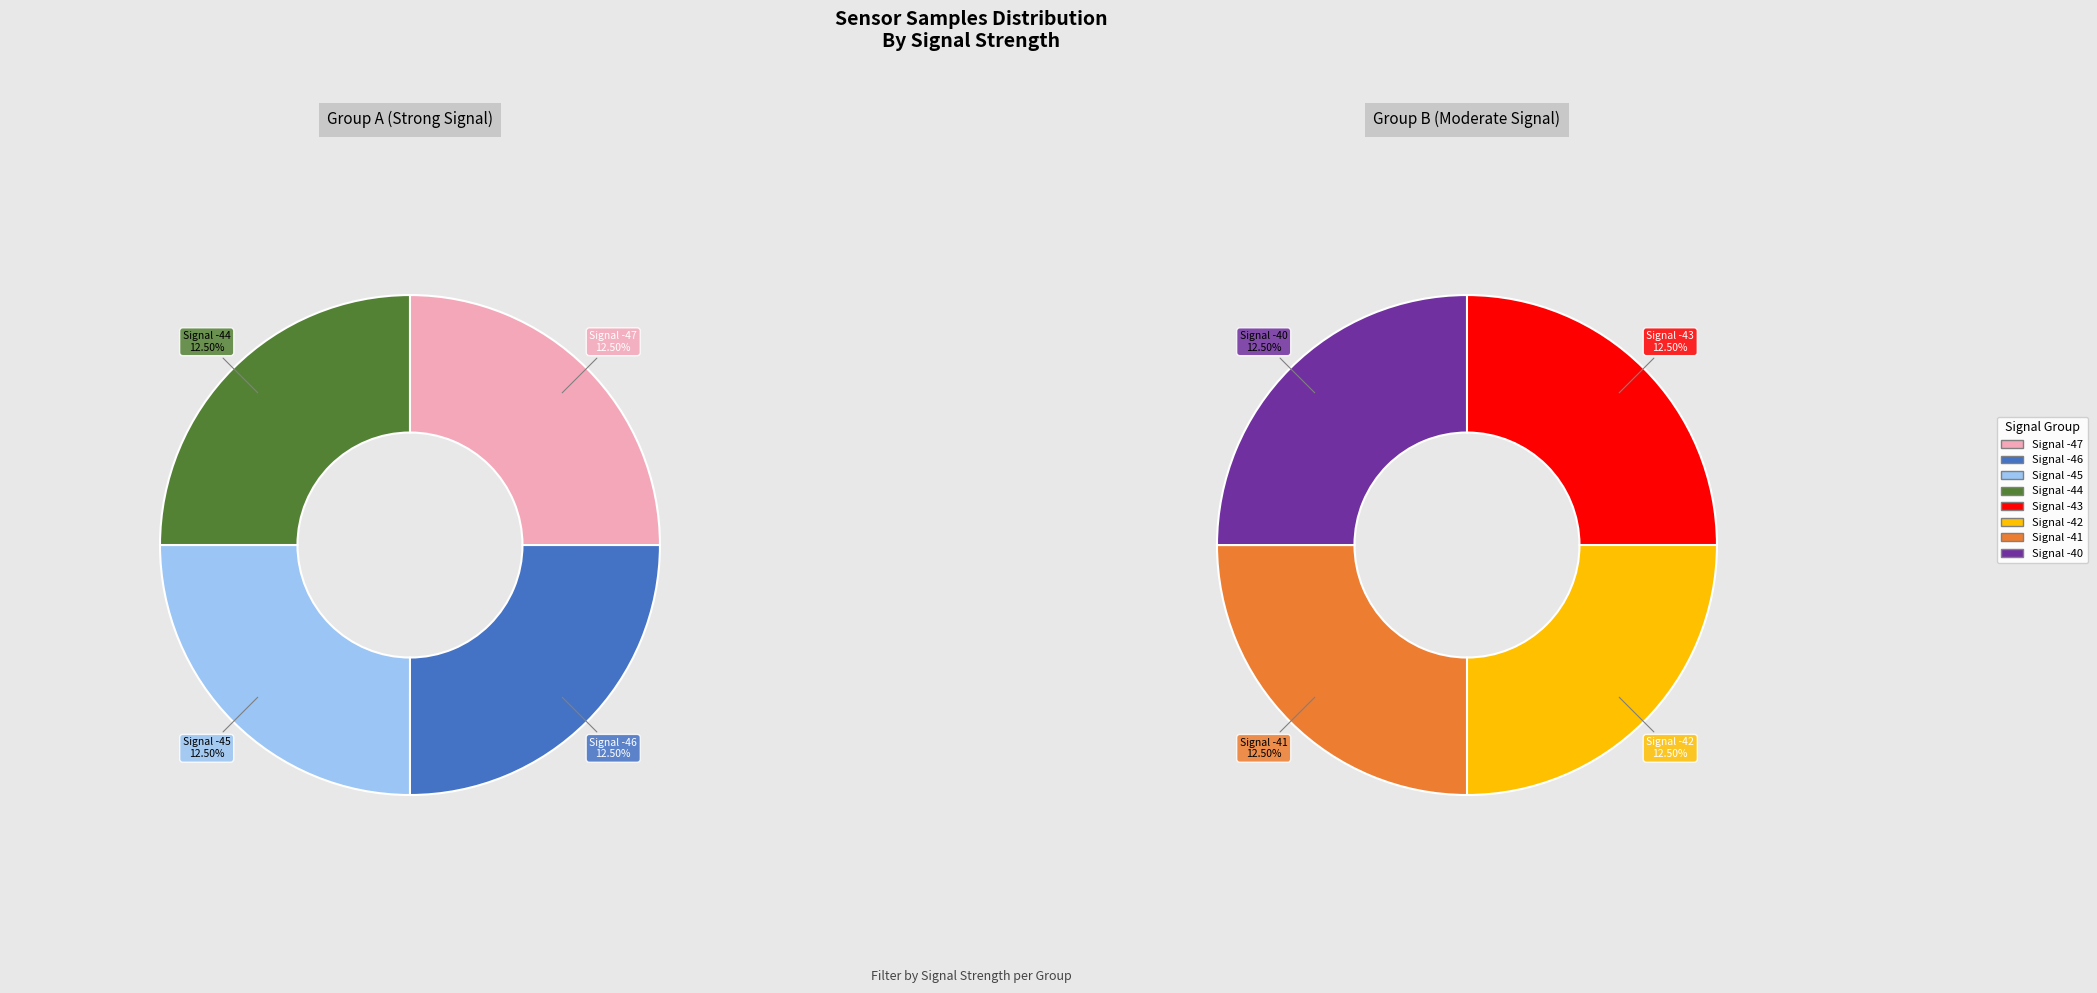

To the nearest percent, what portion does Signal -40 represent?

13%